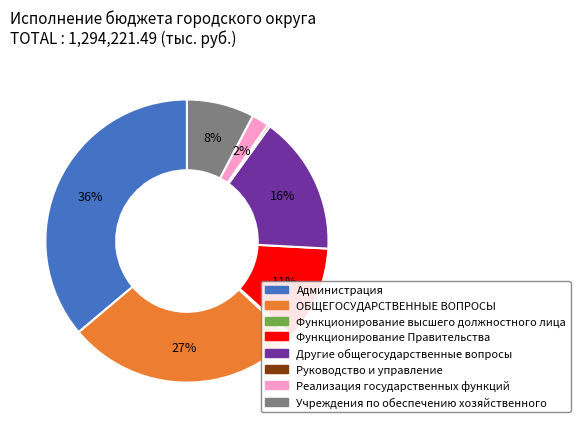

What is the largest slice in the pie chart?

Администрация